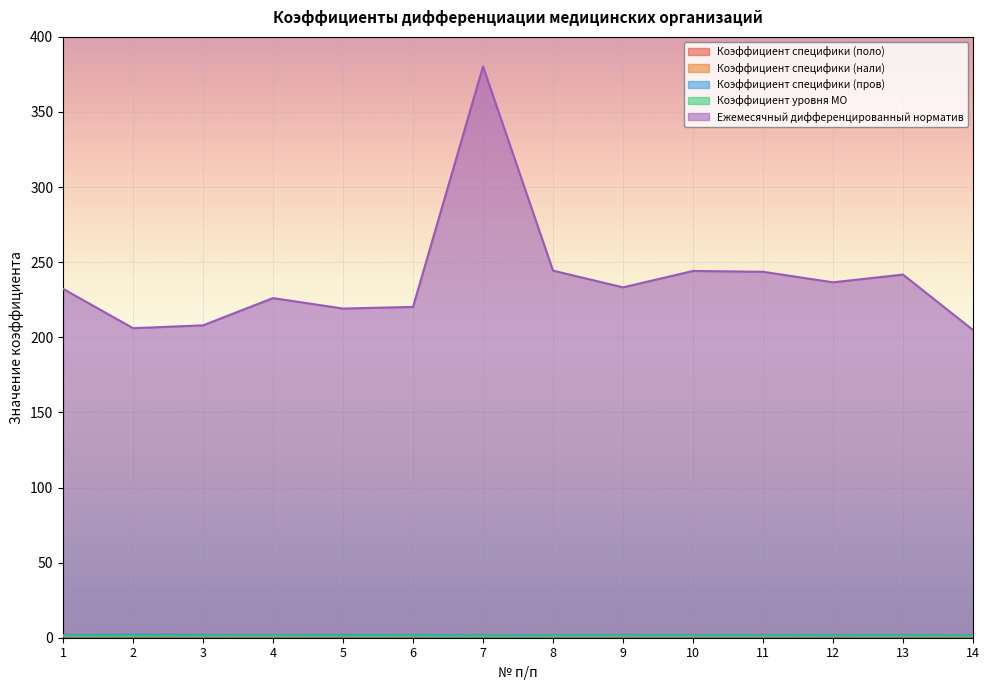

What is the minimum value shown in the chart?

0.6